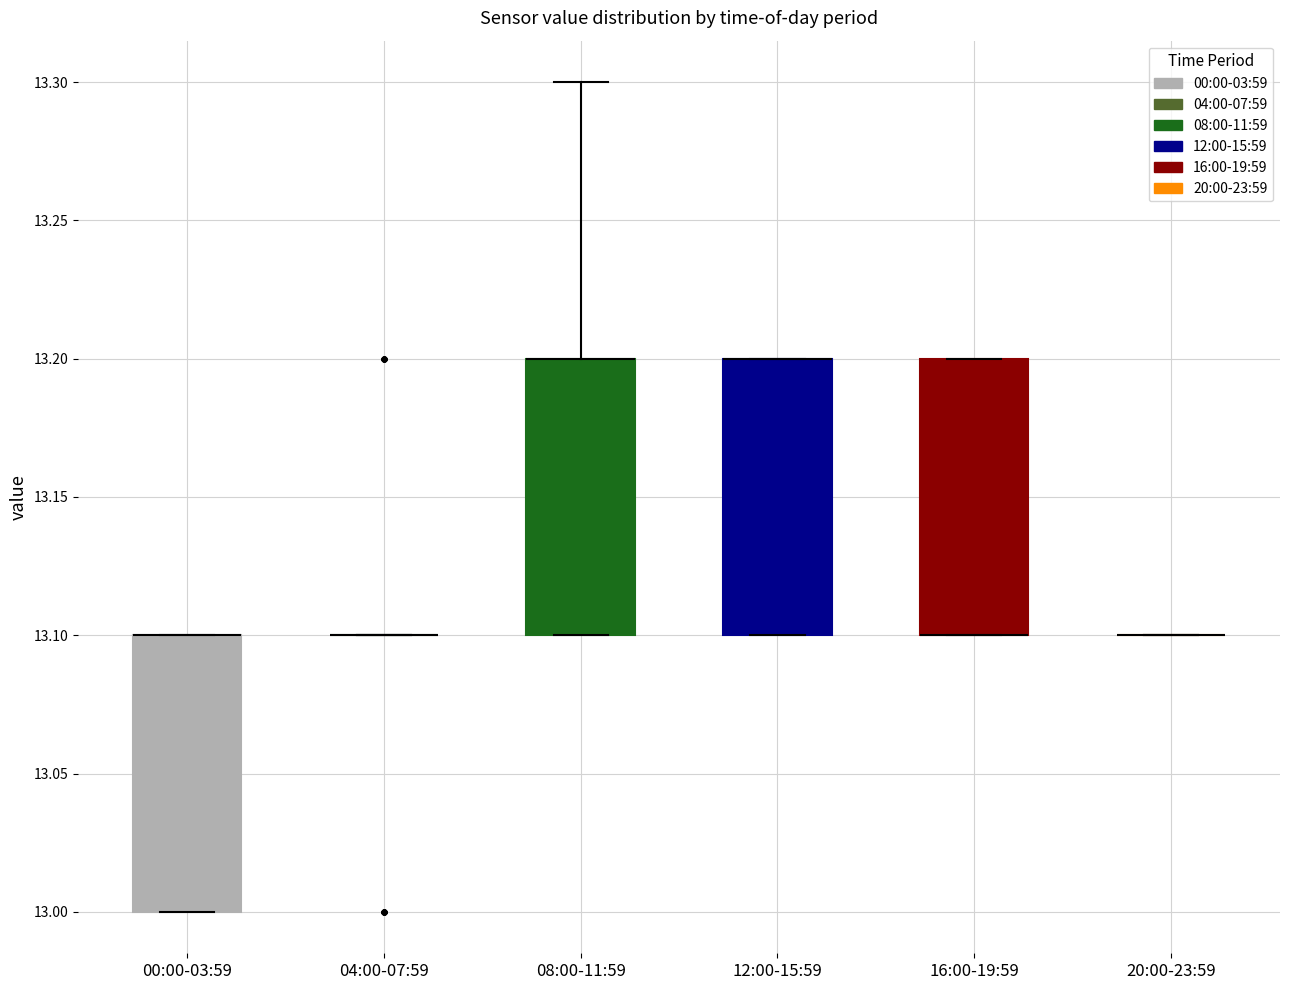

Reading left to right, transcribe this box plot: for each box, give where its median line is, the range the box spans, and where its two whiskers end, as read against the y-axis. The values are not printed on the chart, so give them approximately, as read against the axis.

00:00-03:59: median 13.1 (drawn on the box's upper edge), box 13.0 to 13.1, whiskers 13.0 to 13.1
04:00-07:59: box collapsed to a line at 13.1, whiskers 13.1 to 13.1
08:00-11:59: median 13.2 (drawn on the box's upper edge), box 13.1 to 13.2, whiskers 13.1 to 13.3
12:00-15:59: median 13.2 (drawn on the box's upper edge), box 13.1 to 13.2, whiskers 13.1 to 13.2
16:00-19:59: median 13.1 (drawn on the box's lower edge), box 13.1 to 13.2, whiskers 13.1 to 13.2
20:00-23:59: box collapsed to a line at 13.1, whiskers 13.1 to 13.1